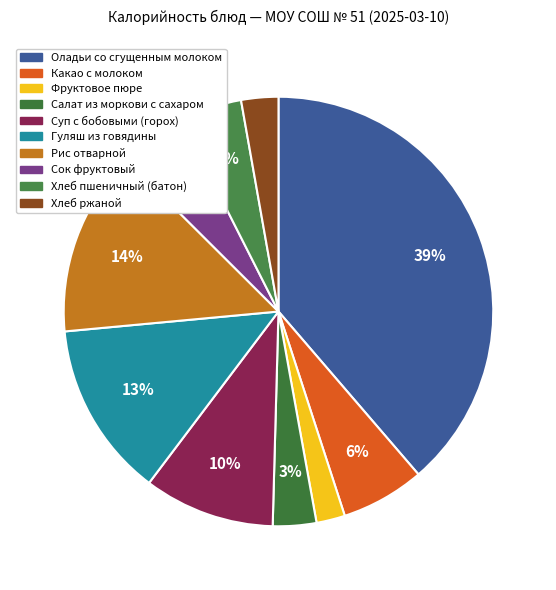

Which category has the biggest portion of the pie?

Оладьи со сгущенным молоком